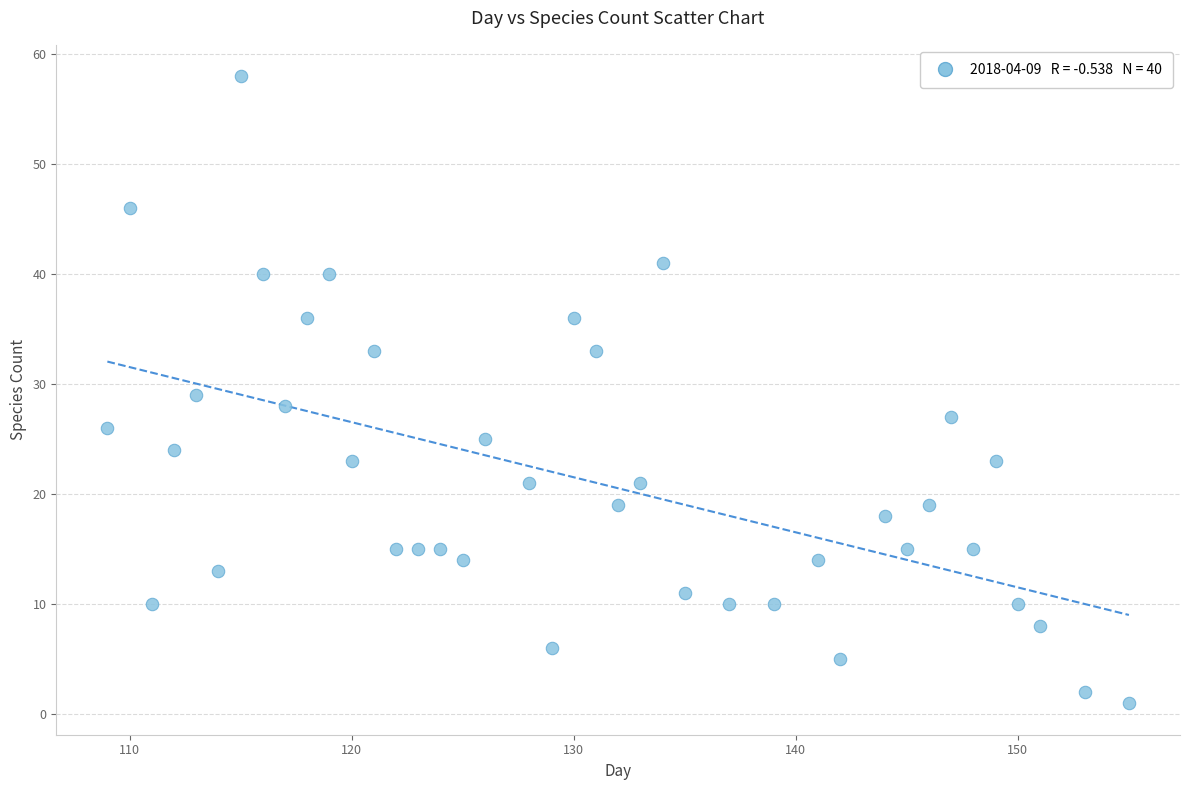

What is the range of X values (max minus min)?

46